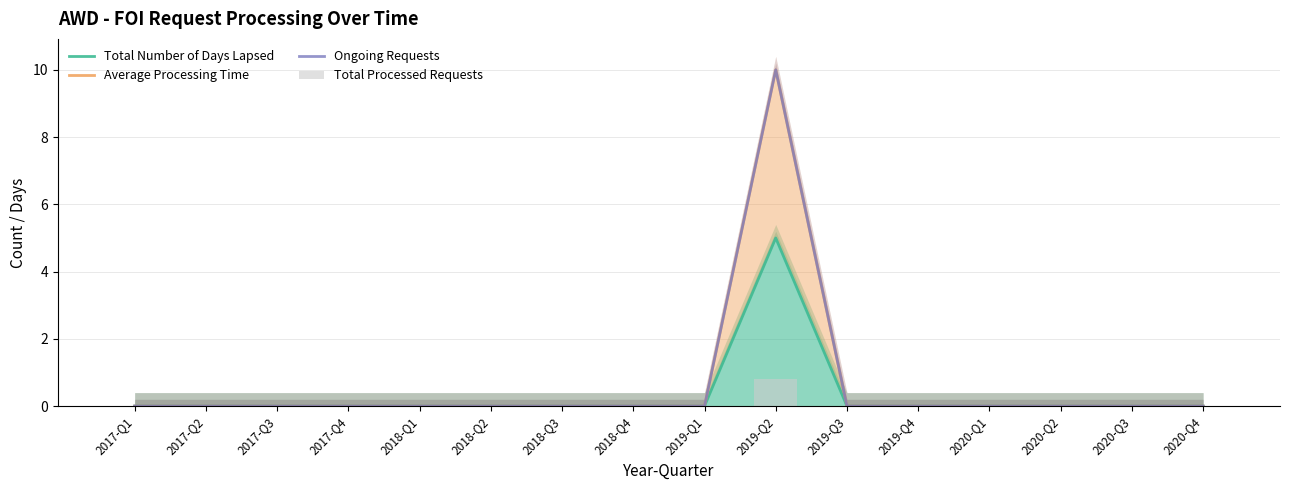

What position from the right is 2017-Q1?

16